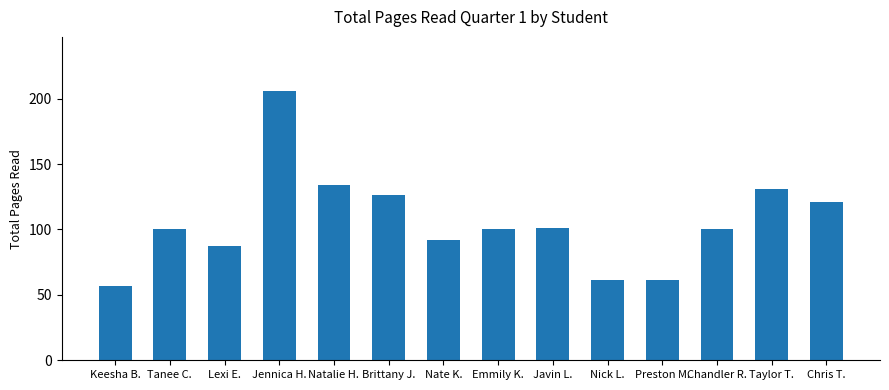

Which label corresponds to the smallest value in the chart?

Keesha B.